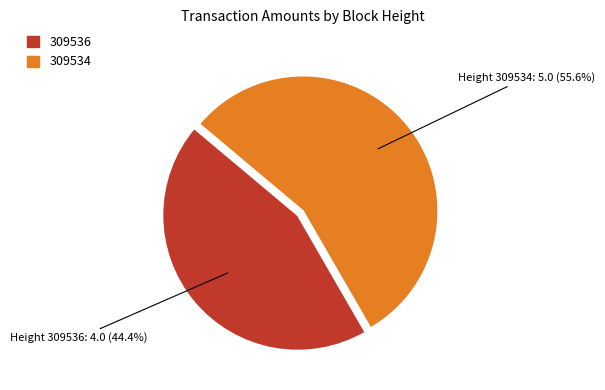

To the nearest percent, what is the combined percentage of 309536 and 309534?

100%